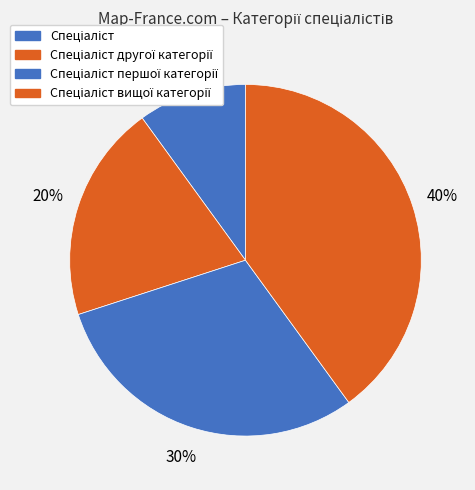

Which slice is the smallest?

Спеціаліст